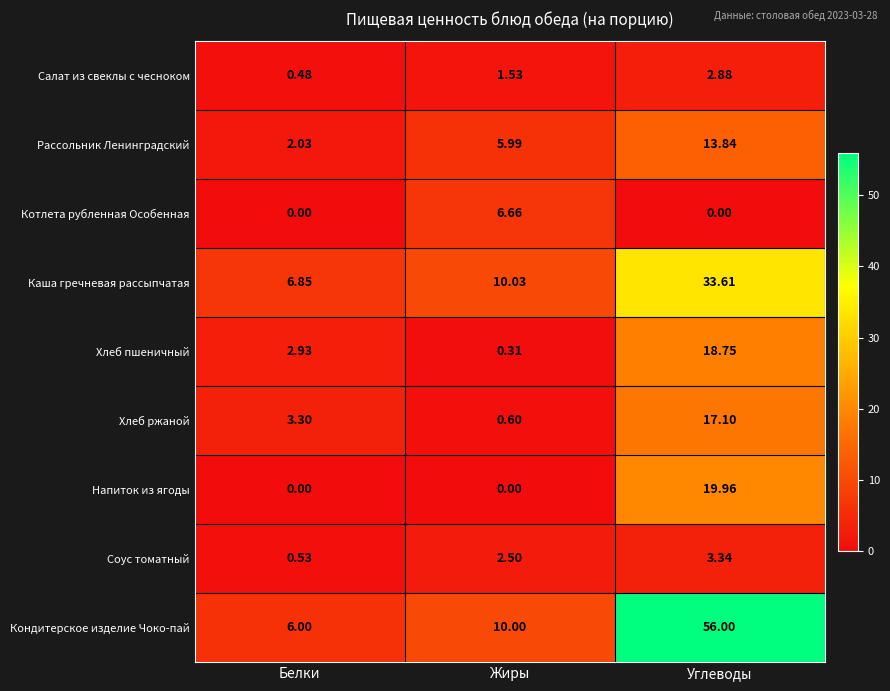

Which label corresponds to the largest value in the chart?

Углеводы